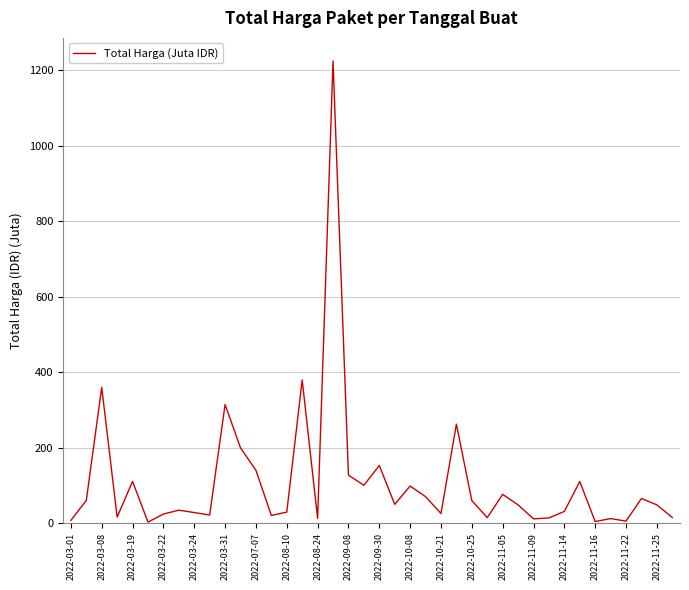

What is the difference between the maximum and minimum values?

1222.3